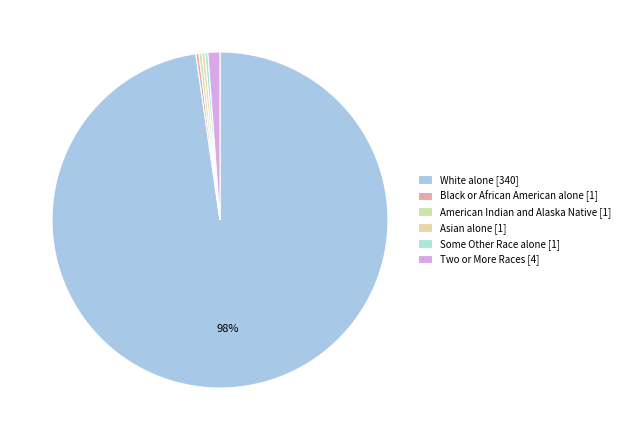

Which category has the biggest portion of the pie?

White alone